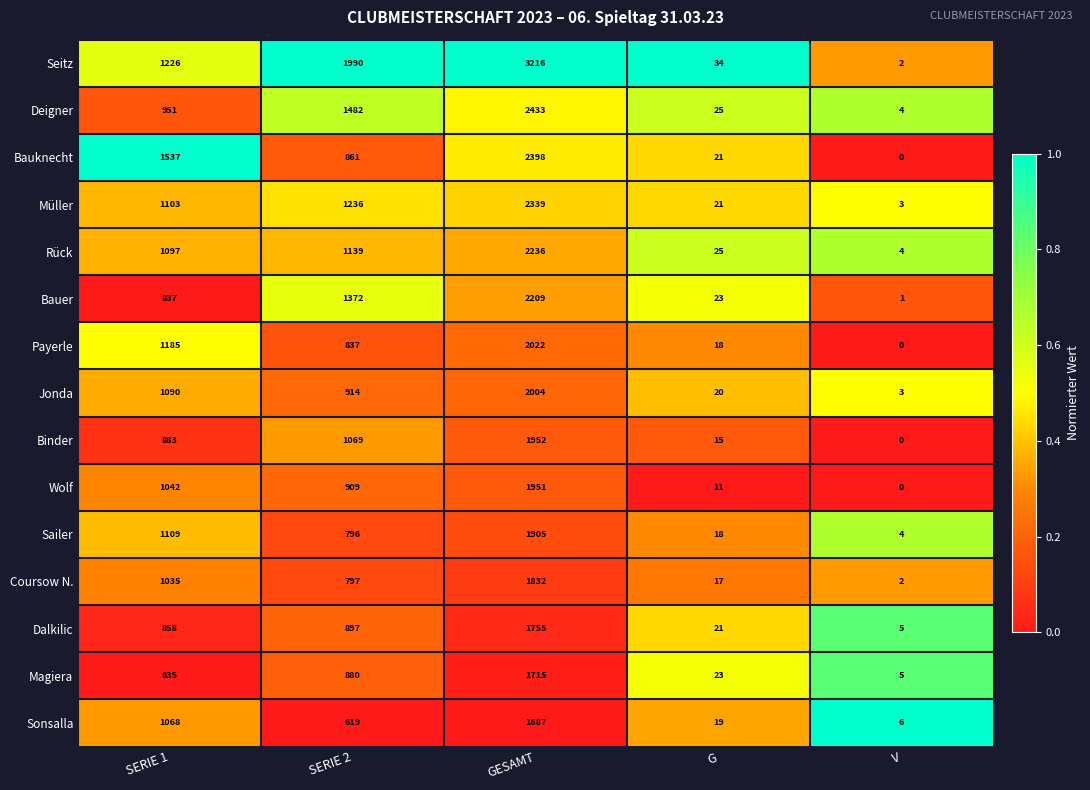

True or false: Müller has a value of 2339 at GESAMT.

True